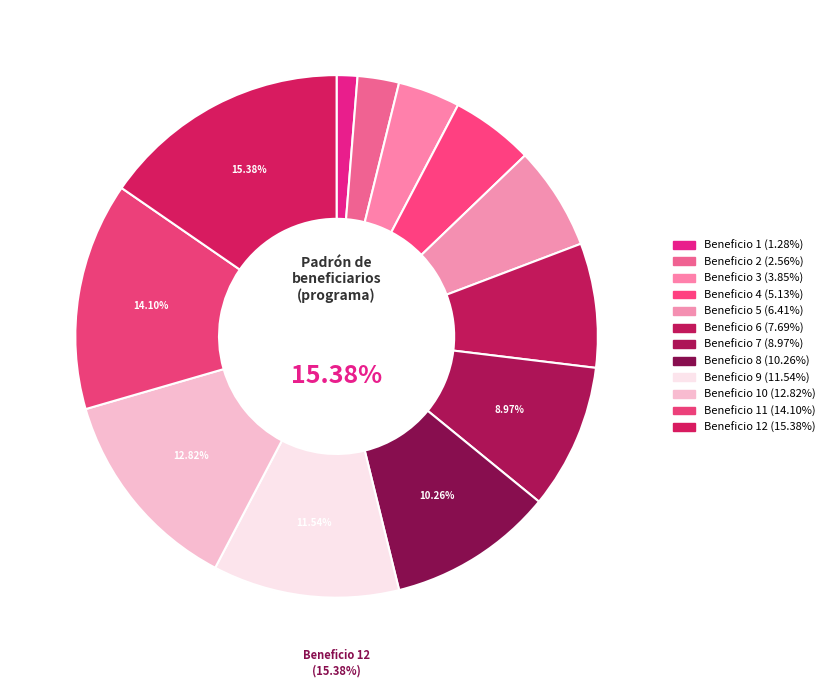

To the nearest percent, what portion does Beneficio 10 represent?

13%